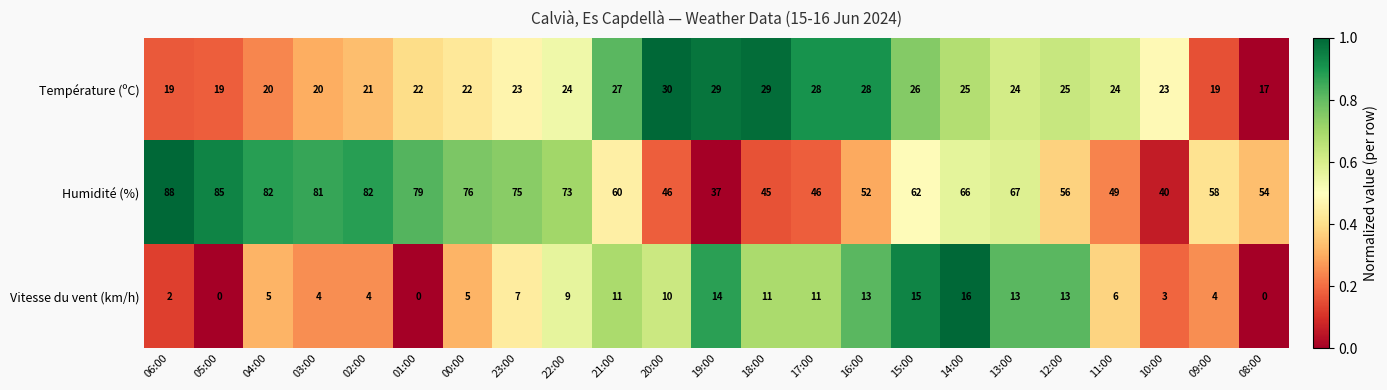

What is the maximum value shown in the chart?

88